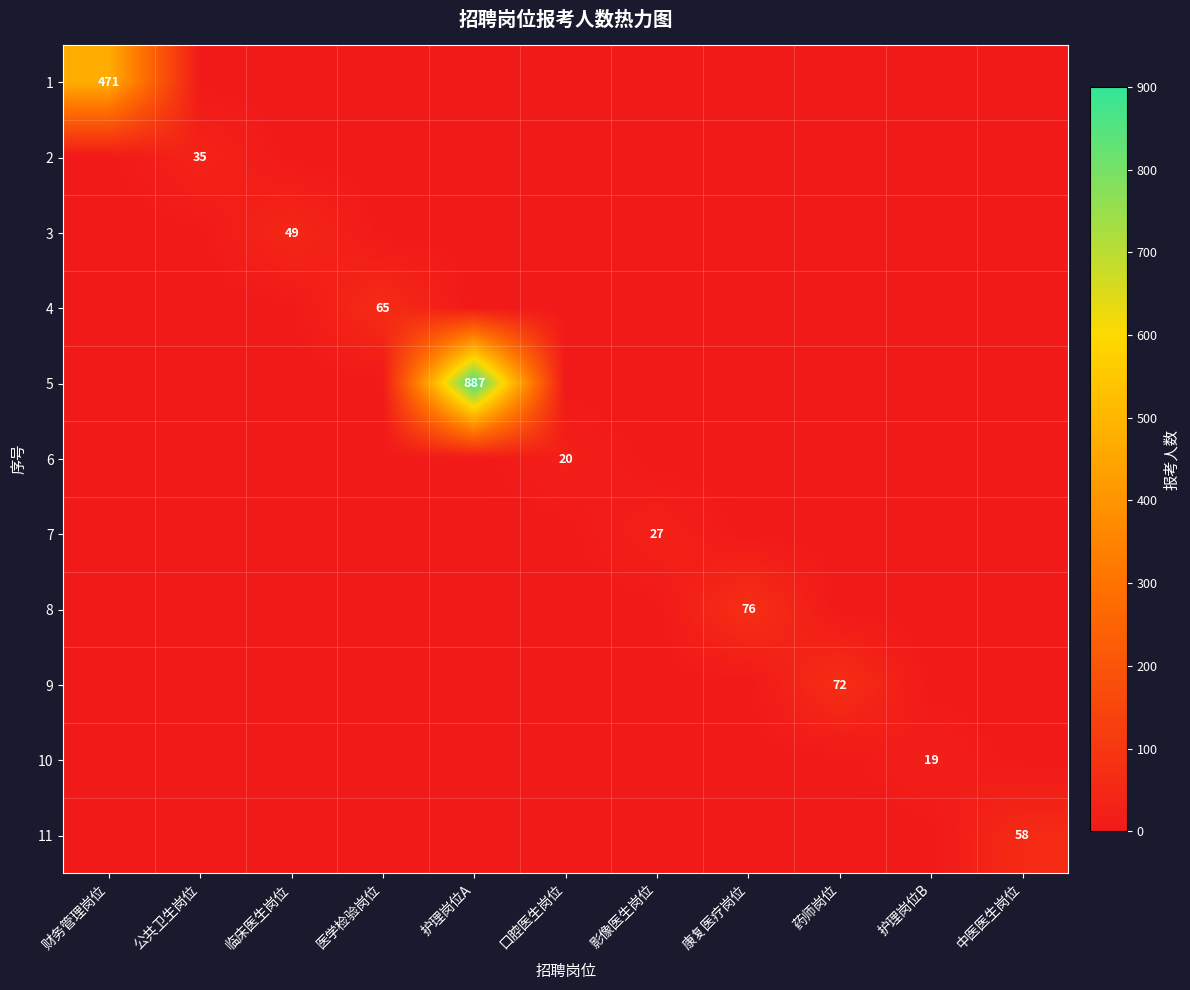

True or false: 1 has a value of 471 at 财务管理岗位.

True